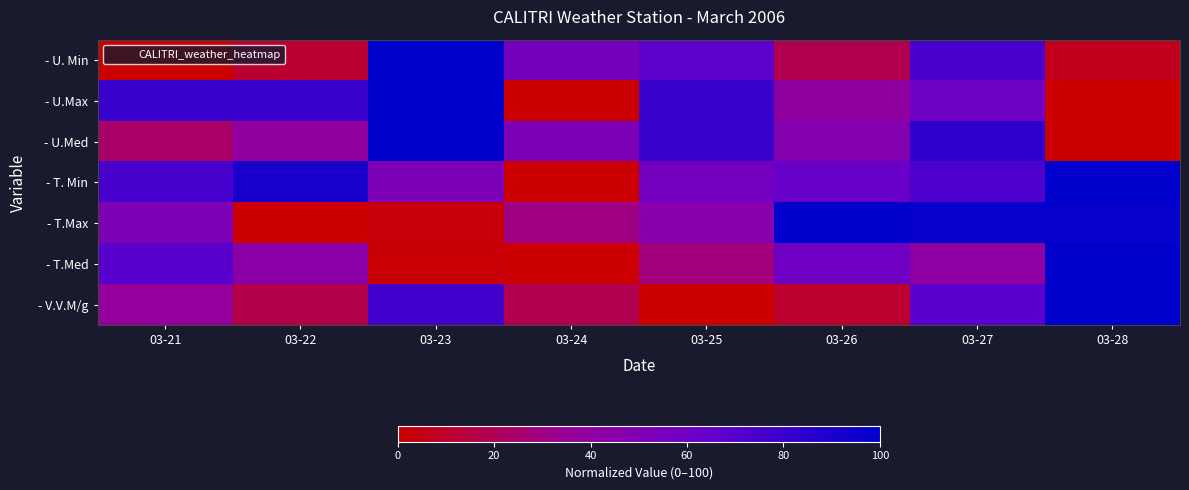

What is the spread (max minus min) of values at 03-21?

80.0